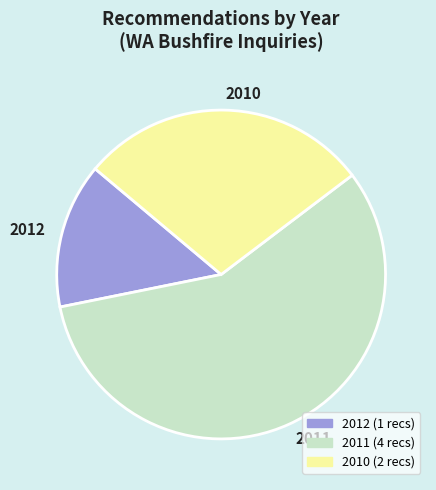

Is there a majority slice in this chart?

Yes